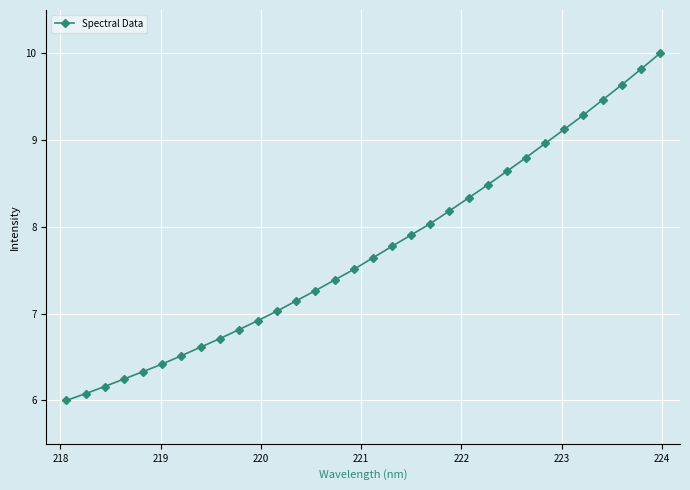

What is the sum of all values?

247.3